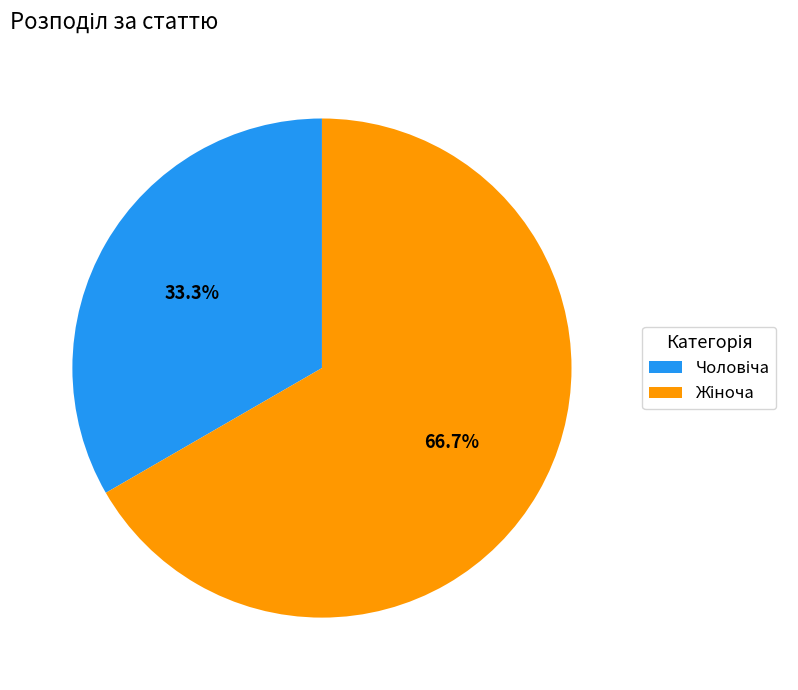

Is there any slice that represents more than half of the pie?

Yes